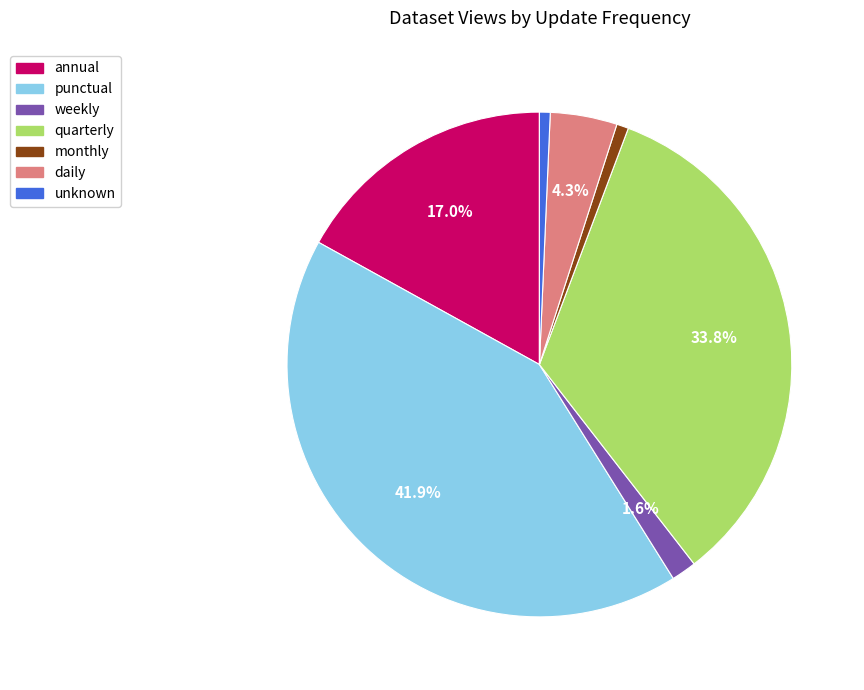

Is there any slice that represents more than half of the pie?

No